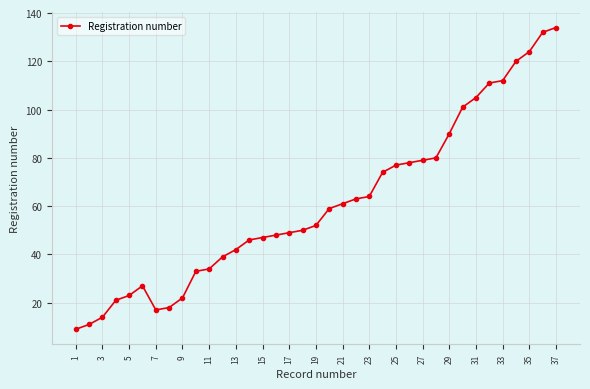

What is the value of the 1st point from the left?

9